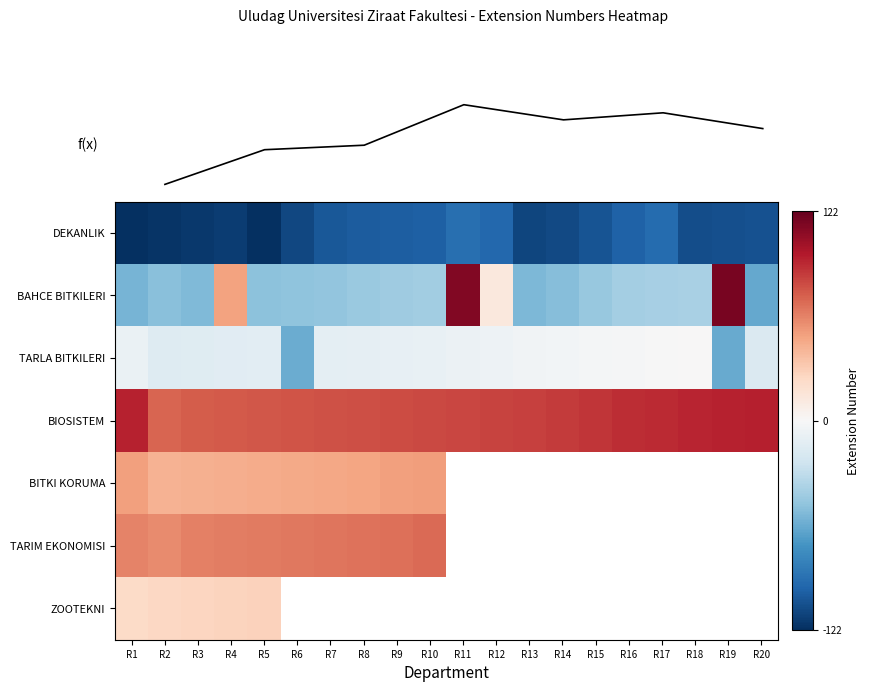

Is the value of TARLA BITKILERI at R5 greater than the value of BITKI KORUMA at R15?

No